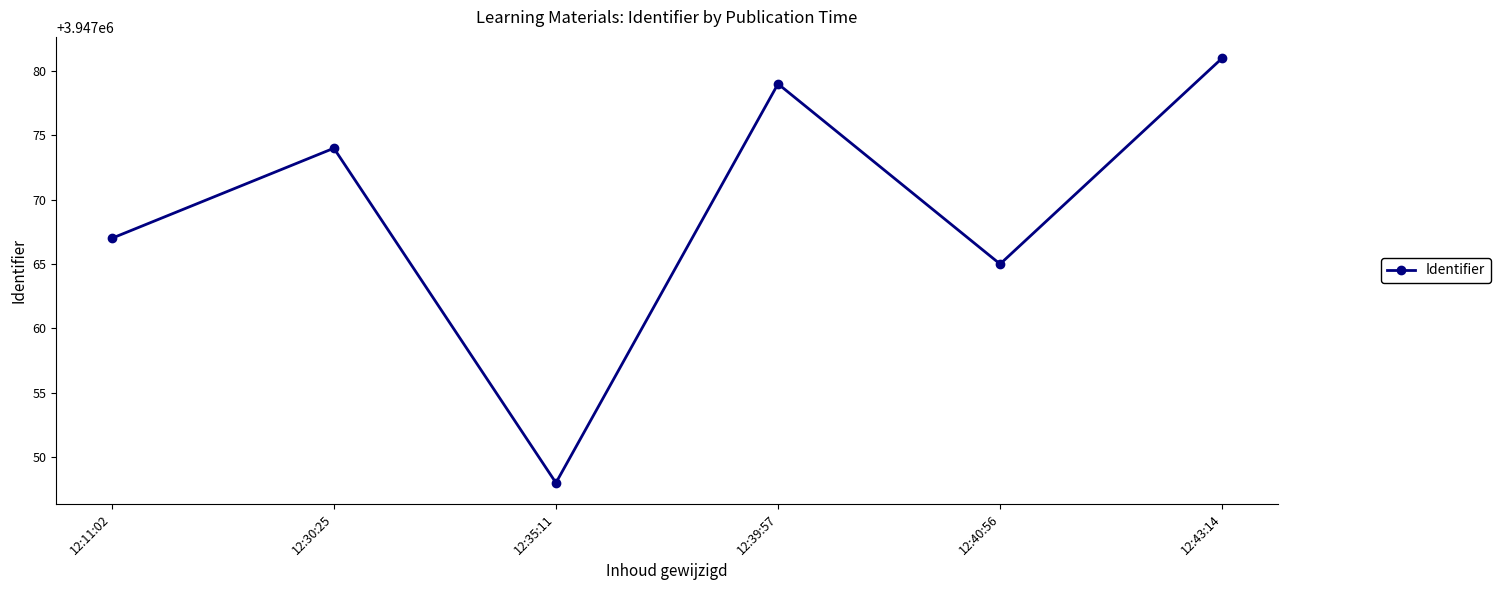

What is the average value?

3947069